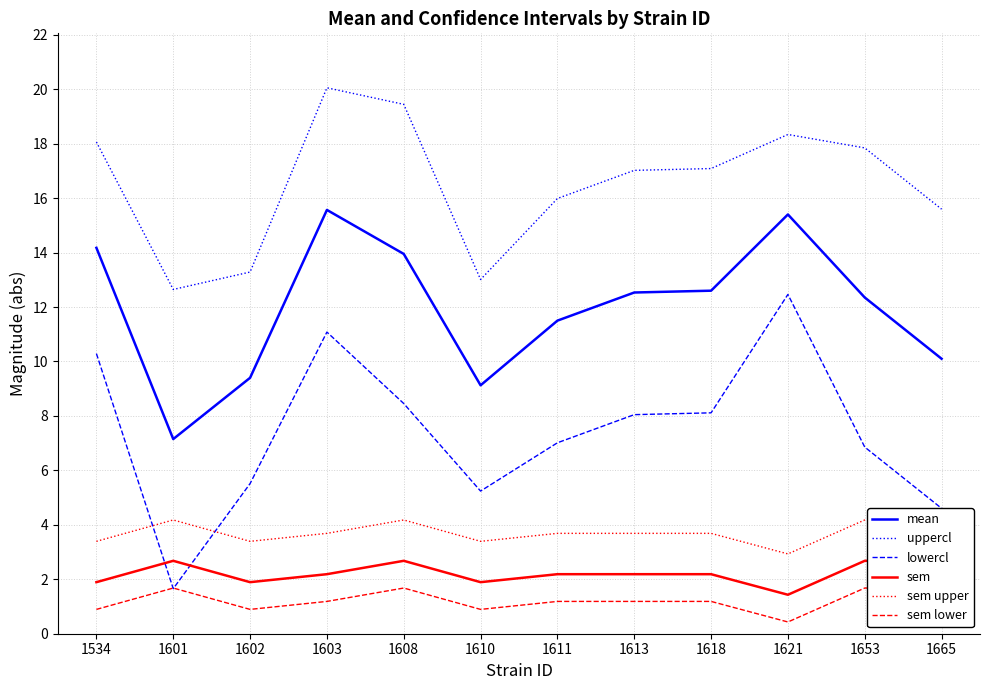

How many categories are shown in the chart?

12